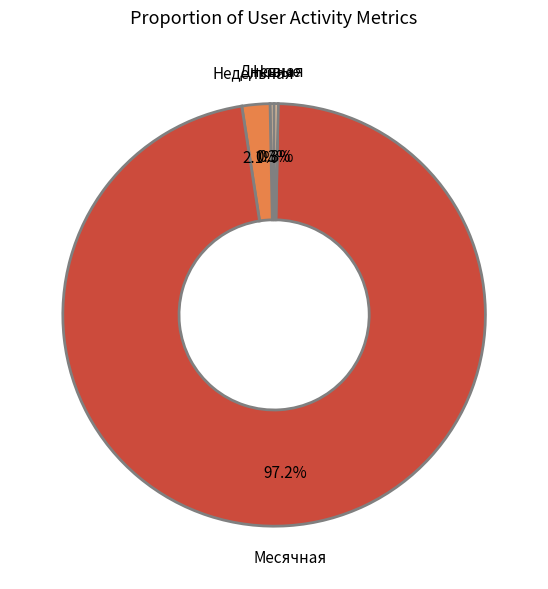

How many segments does this pie chart have?

4